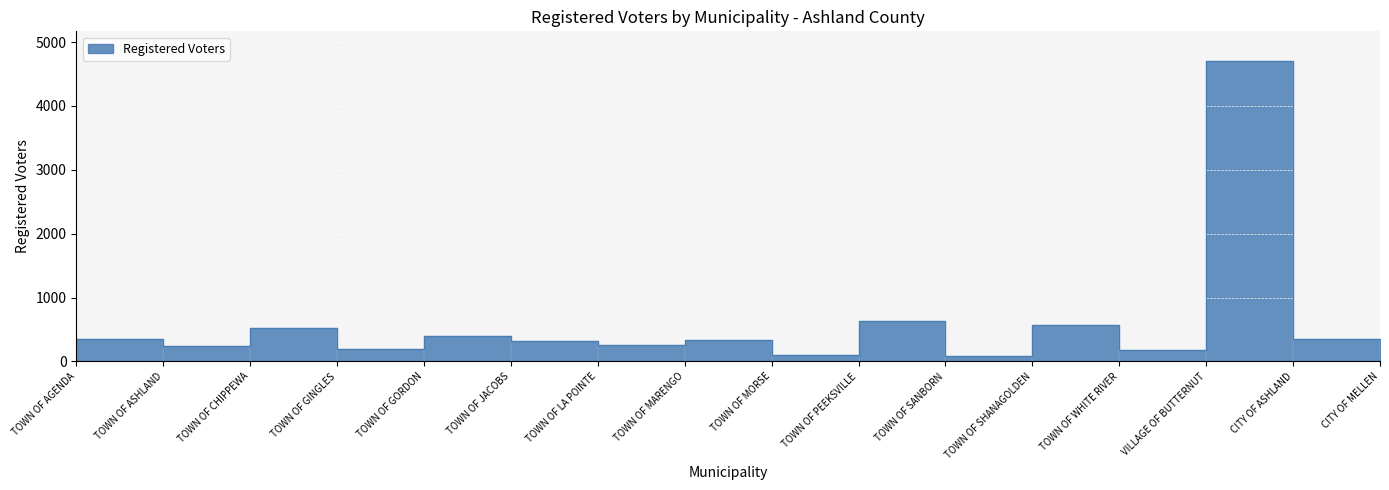

Does the chart display data point markers on the line(s)?

No